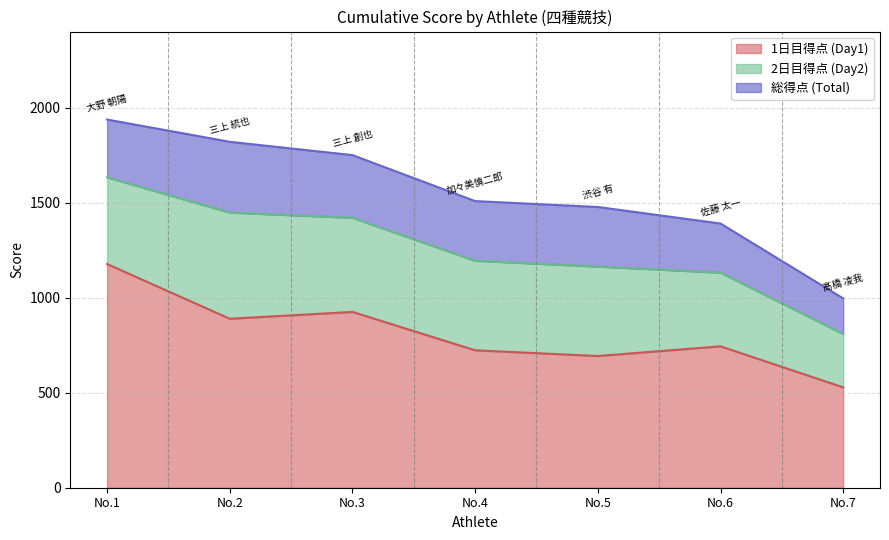

What is the maximum value for 1日目得点 (Day1)?

1177.0